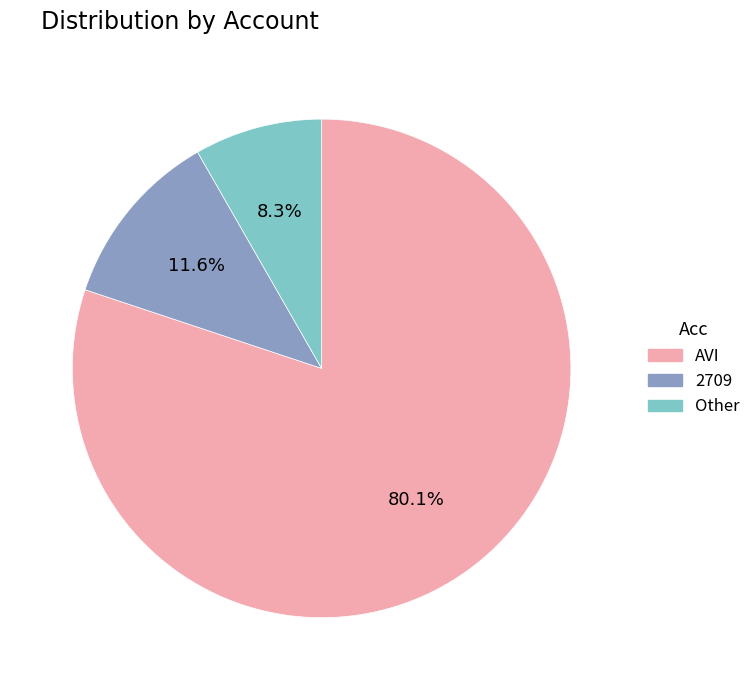

To the nearest percent, what is the combined percentage of AVI and Other?

88%